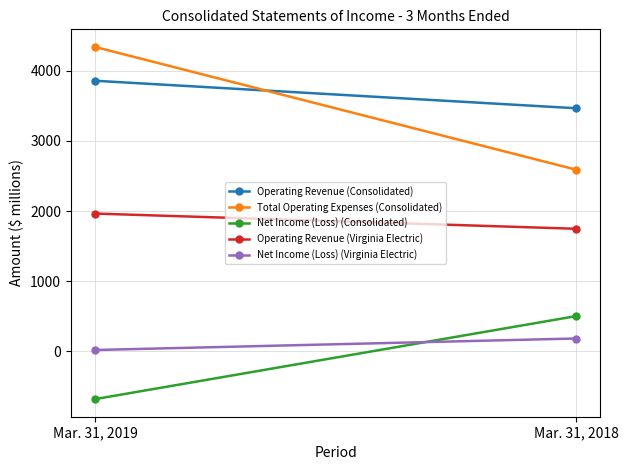

Reading left to right, extract all data points from this chart.

Operating Revenue (Consolidated): 3858	3466
Total Operating Expenses (Consolidated): 4340	2591
Net Income (Loss) (Consolidated): -680	503
Operating Revenue (Virginia Electric): 1965	1748
Net Income (Loss) (Virginia Electric): 20	184